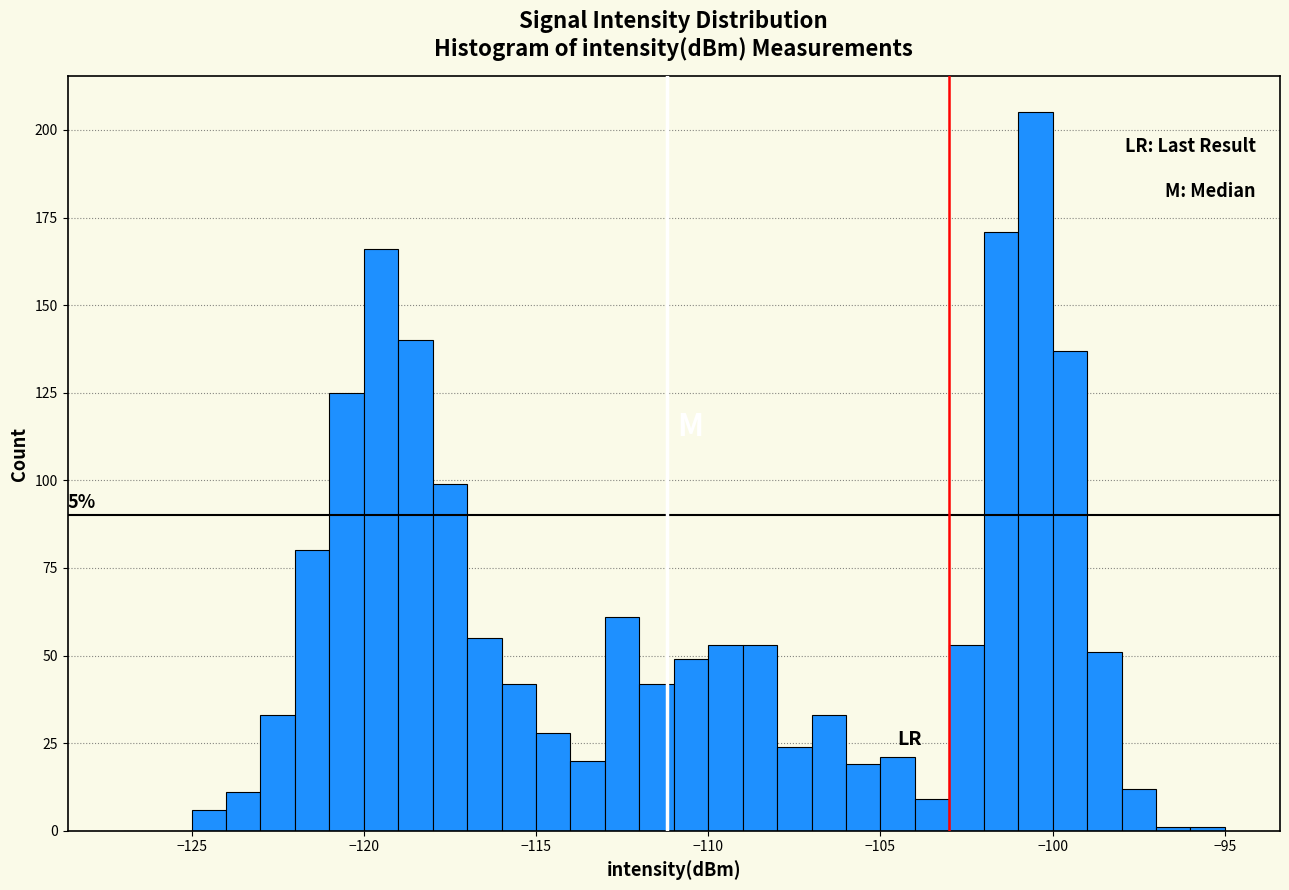

Read against the x-axis, roughly where is the centre of the tallest bar?

-100.5